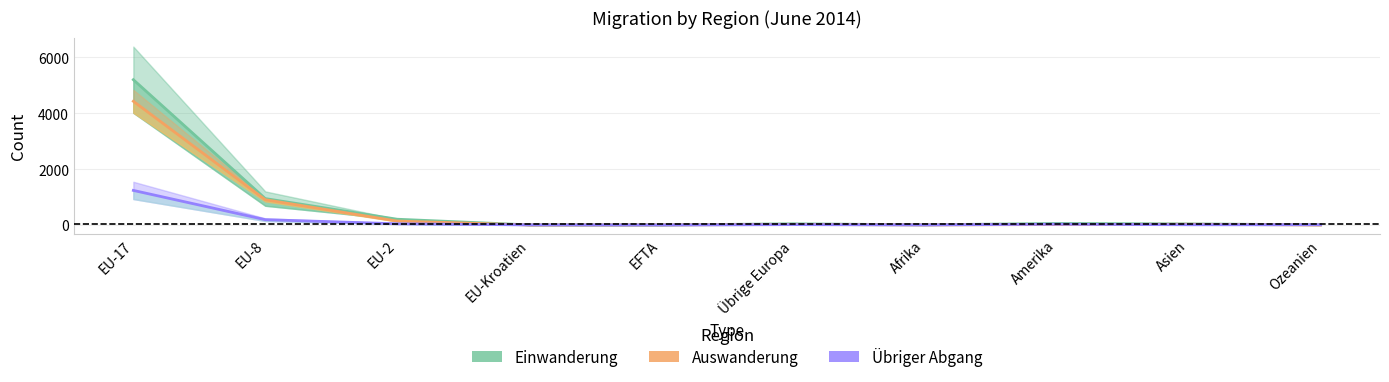

Rank the categories by Auswanderung value from highest to lowest.

EU-17, EU-8, EU-2, Asien, Übrige Europa, Amerika, Afrika, EFTA, EU-Kroatien, Ozeanien